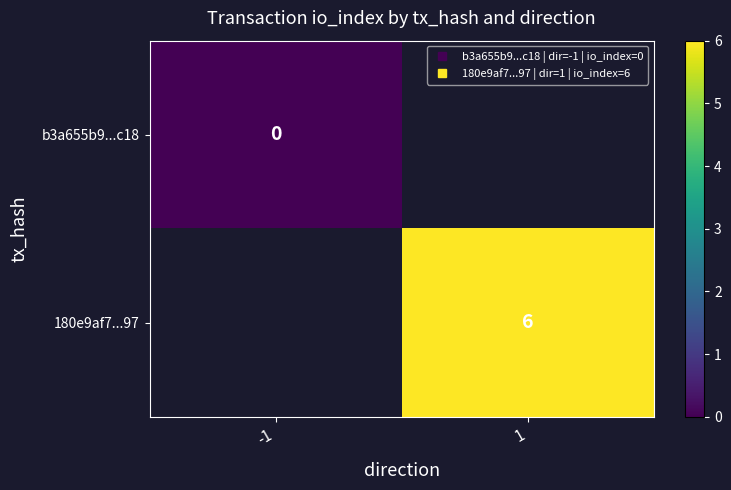

The b3a655b9...c18 series shows 0.0 at -1. True or false?

True